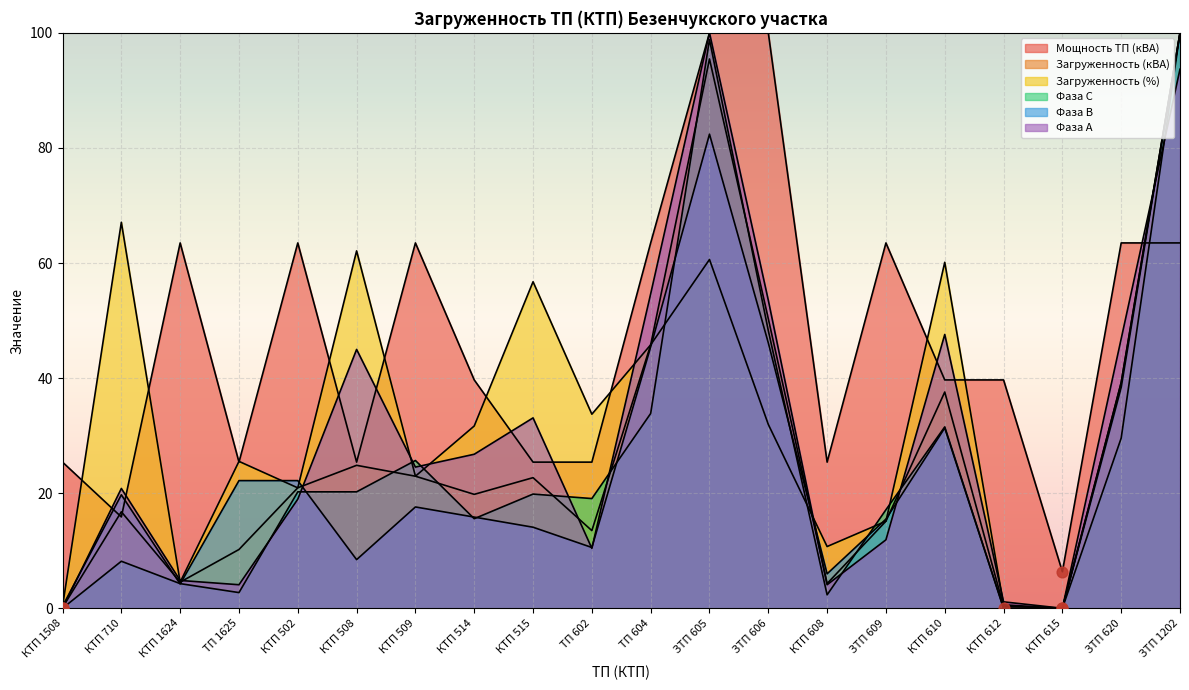

Which series contains the highest Y value?

Мощность ТП (кВА)